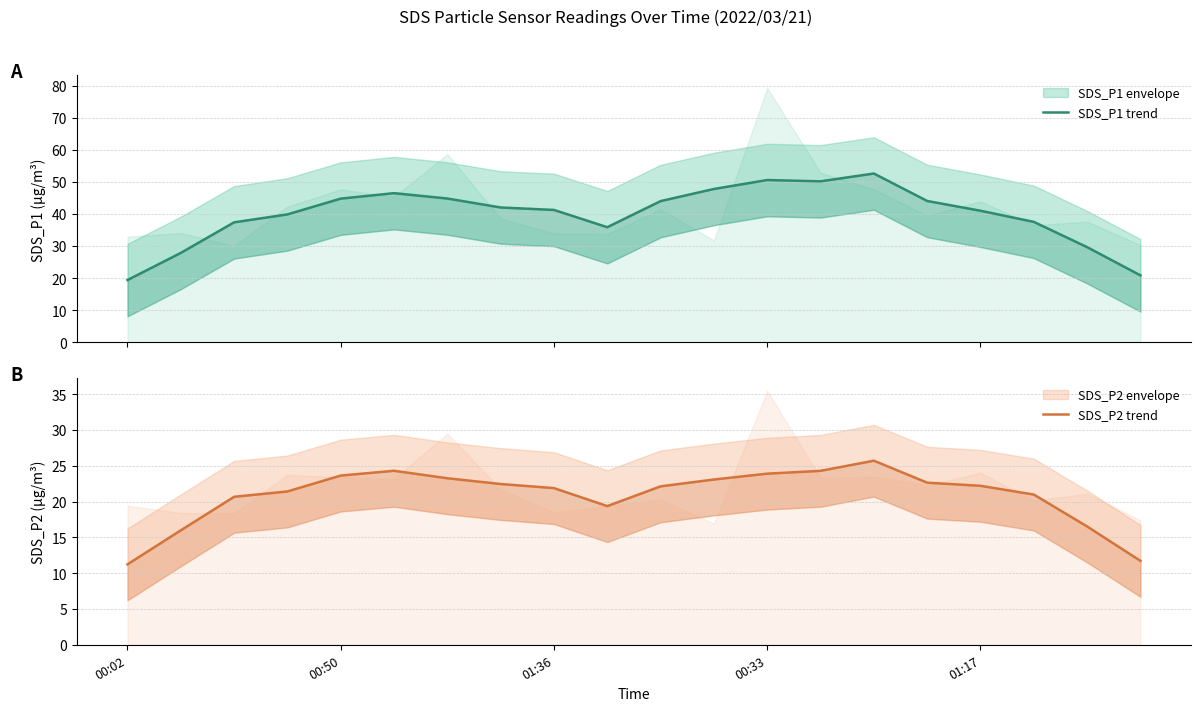

True or false: SDS_P1 trend has more than 2 interior local peaks.

True